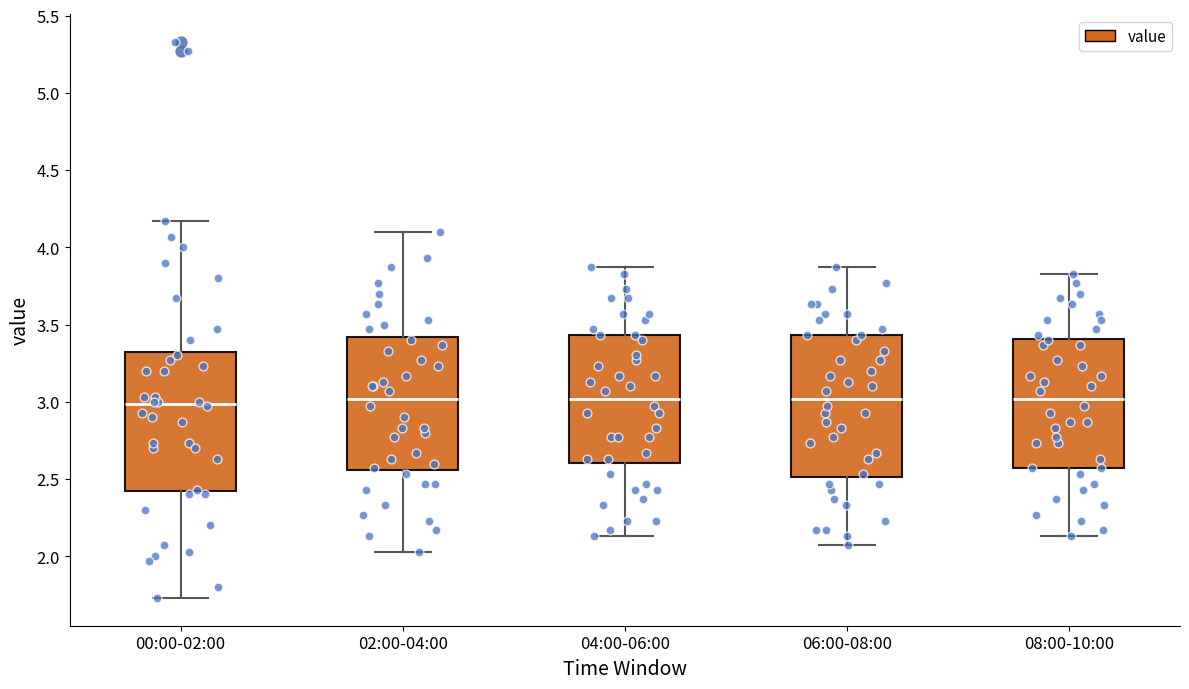

Reading left to right, read every box against the y-axis: the position of its median line, the range the box covers, and the ends of its whiskers. The values are not printed on the chart, so give them approximately, as read against the axis.

00:00-02:00: median 3.00, box 2.40 to 3.35, whiskers 1.75 to 4.15
02:00-04:00: median 3.00, box 2.55 to 3.40, whiskers 2.05 to 4.10
04:00-06:00: median 3.00, box 2.60 to 3.45, whiskers 2.15 to 3.85
06:00-08:00: median 3.00, box 2.50 to 3.45, whiskers 2.05 to 3.85
08:00-10:00: median 3.00, box 2.55 to 3.40, whiskers 2.15 to 3.85